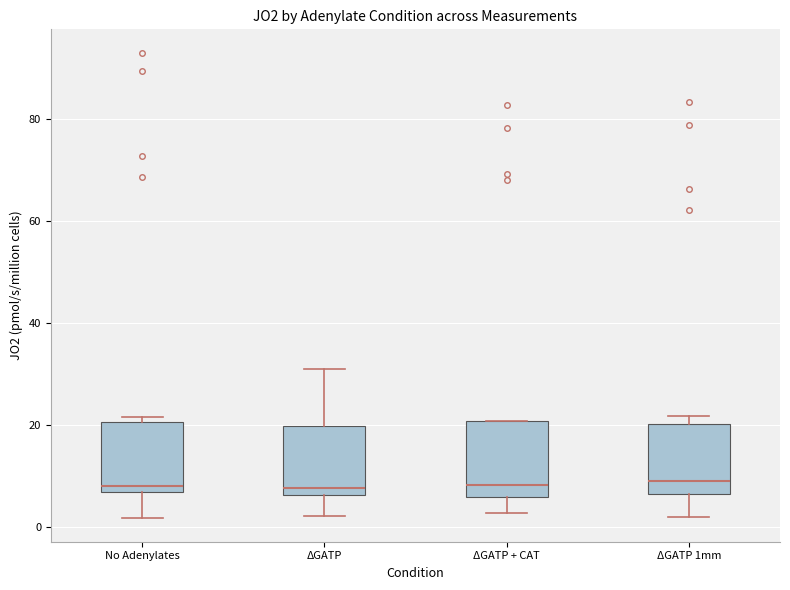

Where is the lower edge of the box for ΔGATP 1mm on the y-axis? The values are not printed on the chart, so give them approximately, as read against the axis.

6